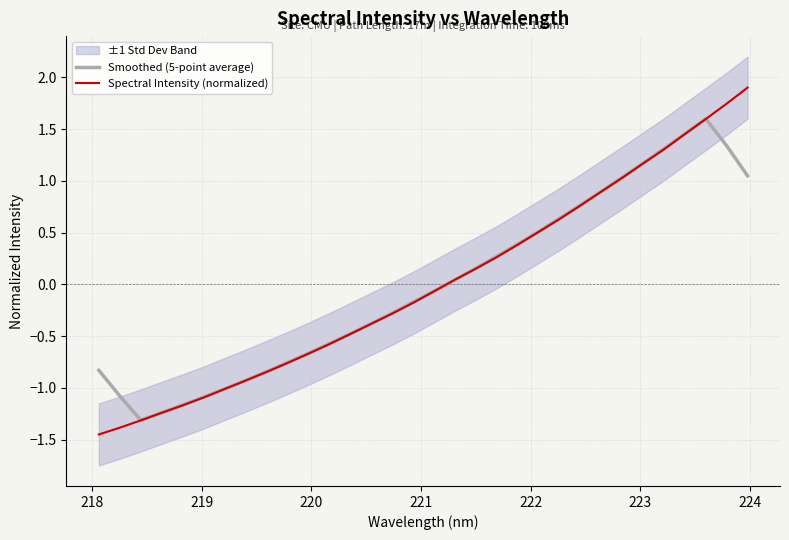

After their last crossing, which series has the higher values: Smoothed (5-point average) or Spectral Intensity (normalized)?

Spectral Intensity (normalized)